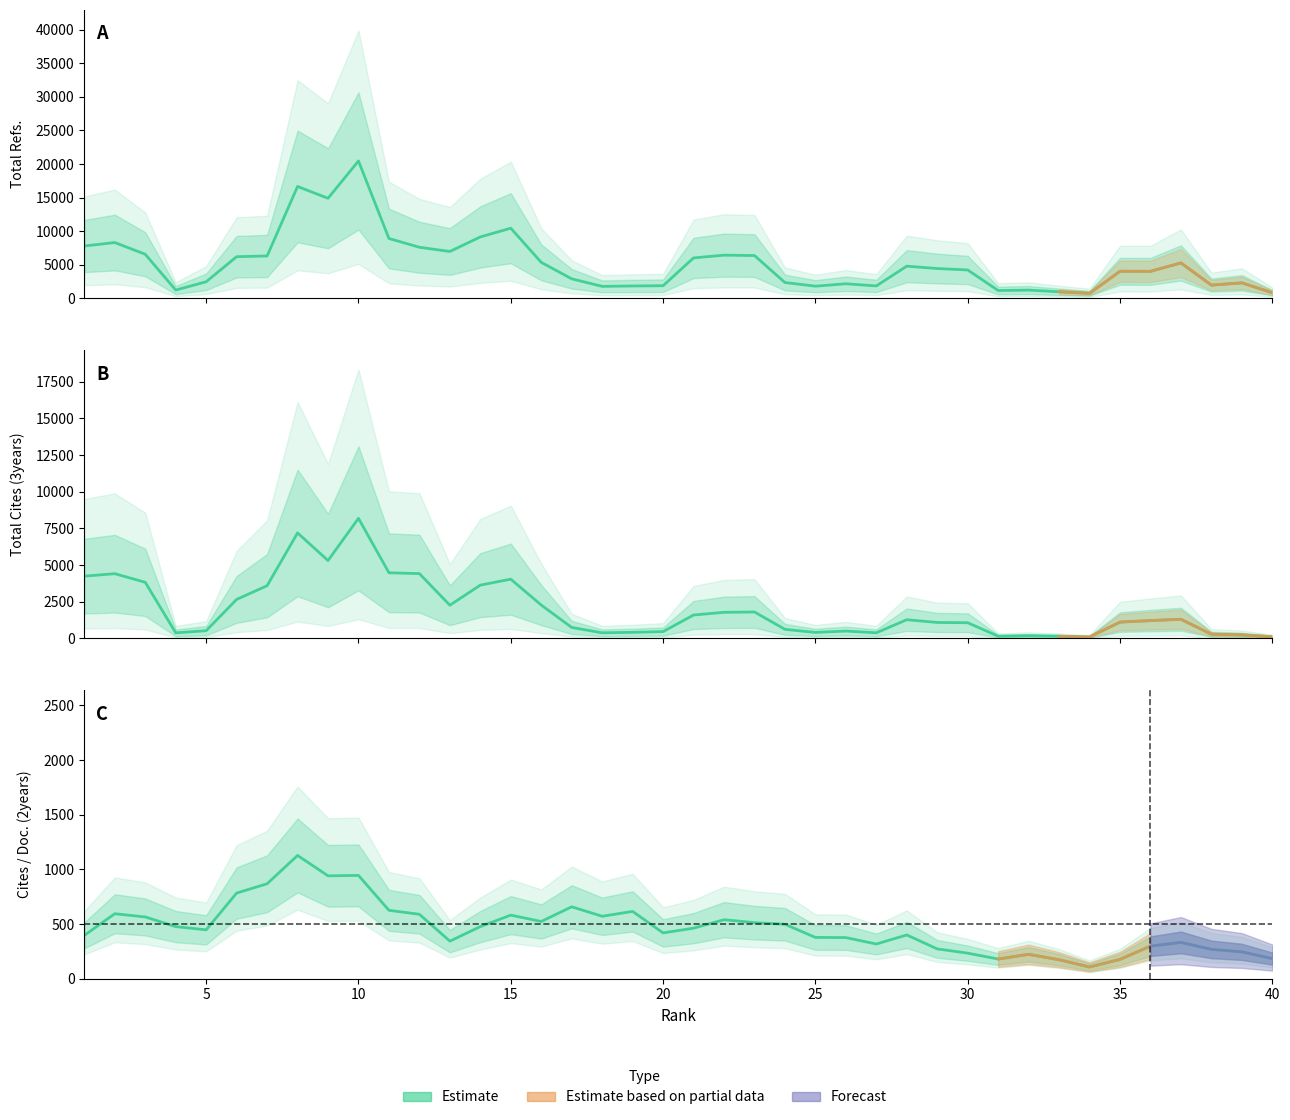

What is the value of the Cites / Doc. (2years) point at the 24th from the left?

497.7